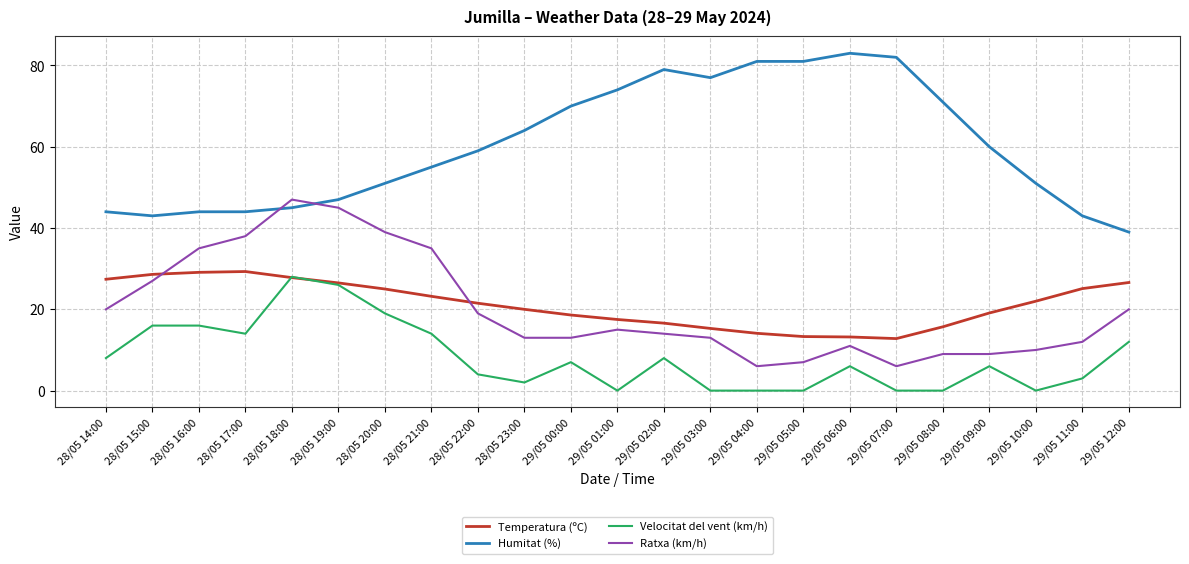

What is the highest value of the Humitat (%) series?

83.0